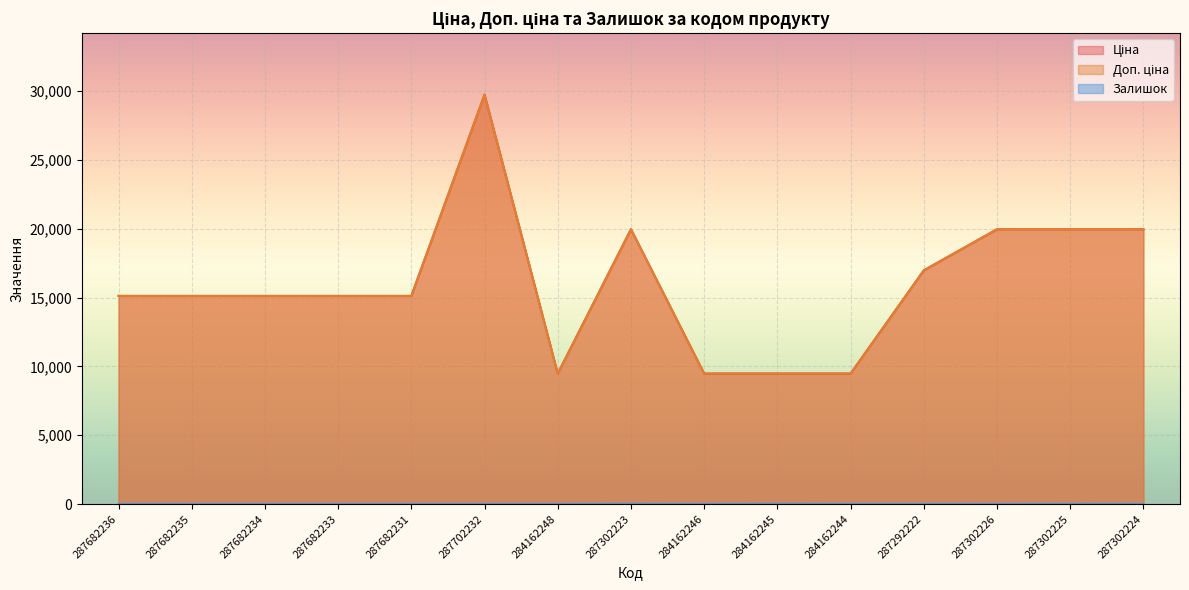

What is the greatest value displayed?

29747.2